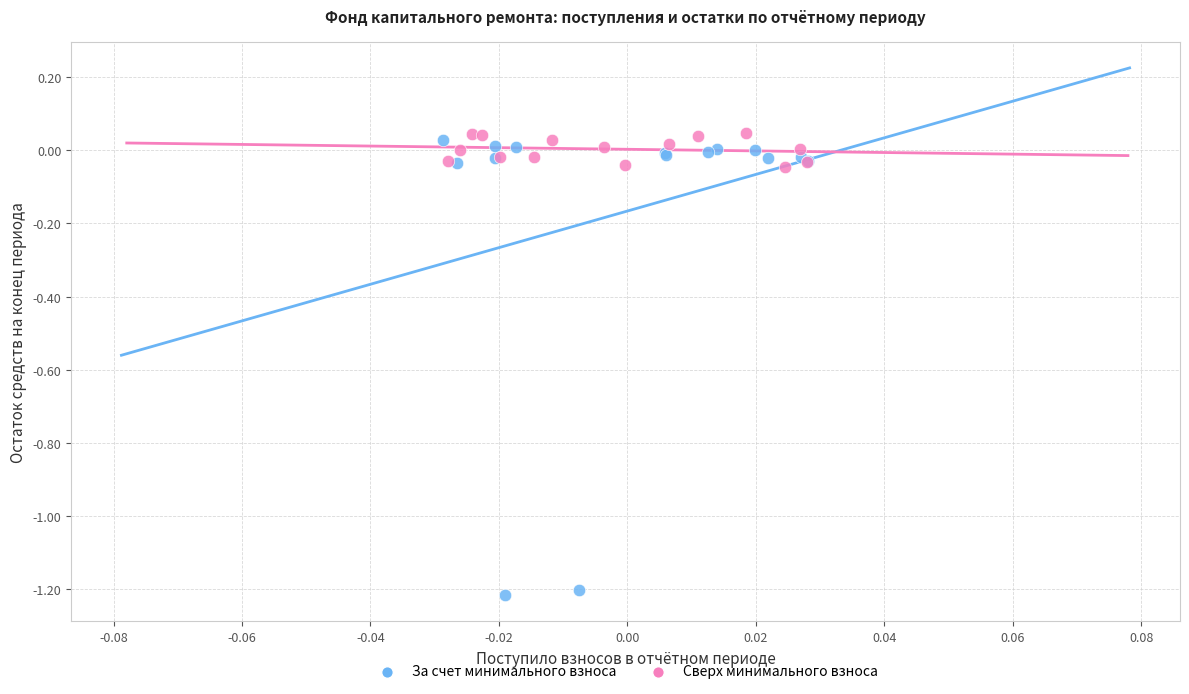

Which series reaches the minimum Y coordinate?

За счет минимального взноса